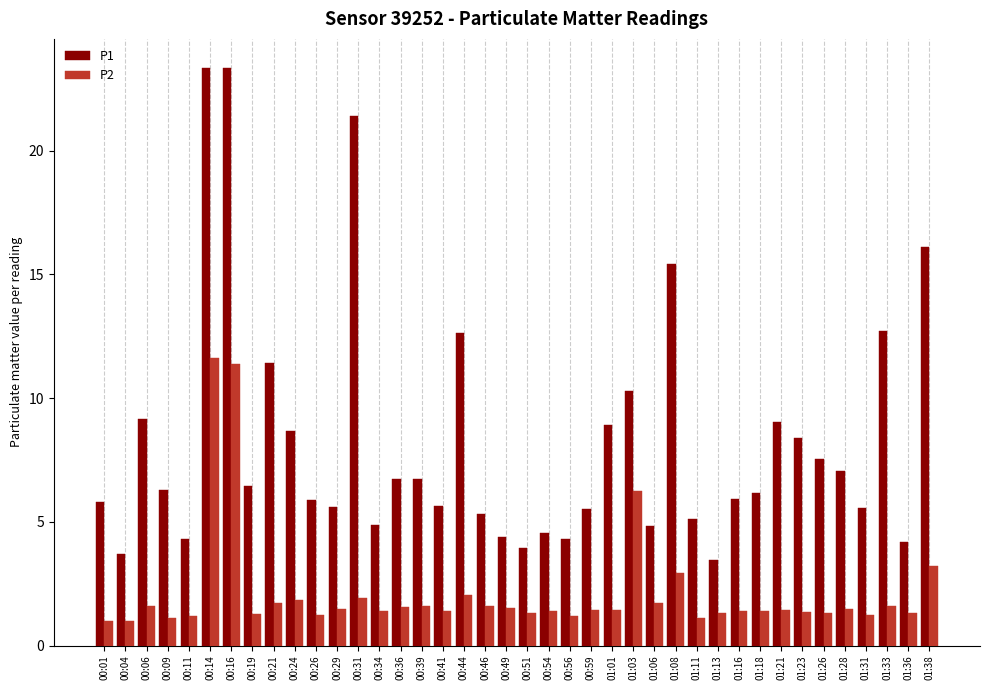

What is the sum of the P1 values at 00:56 and 00:11?

8.6